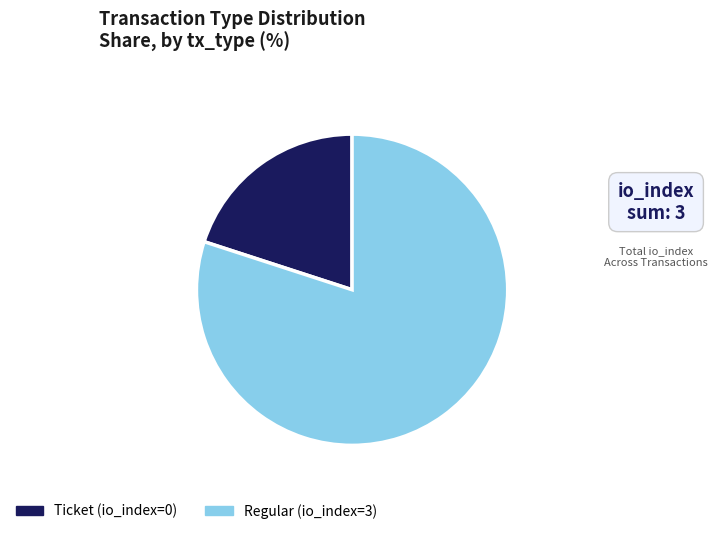

Which category has the smallest portion of the pie?

Ticket